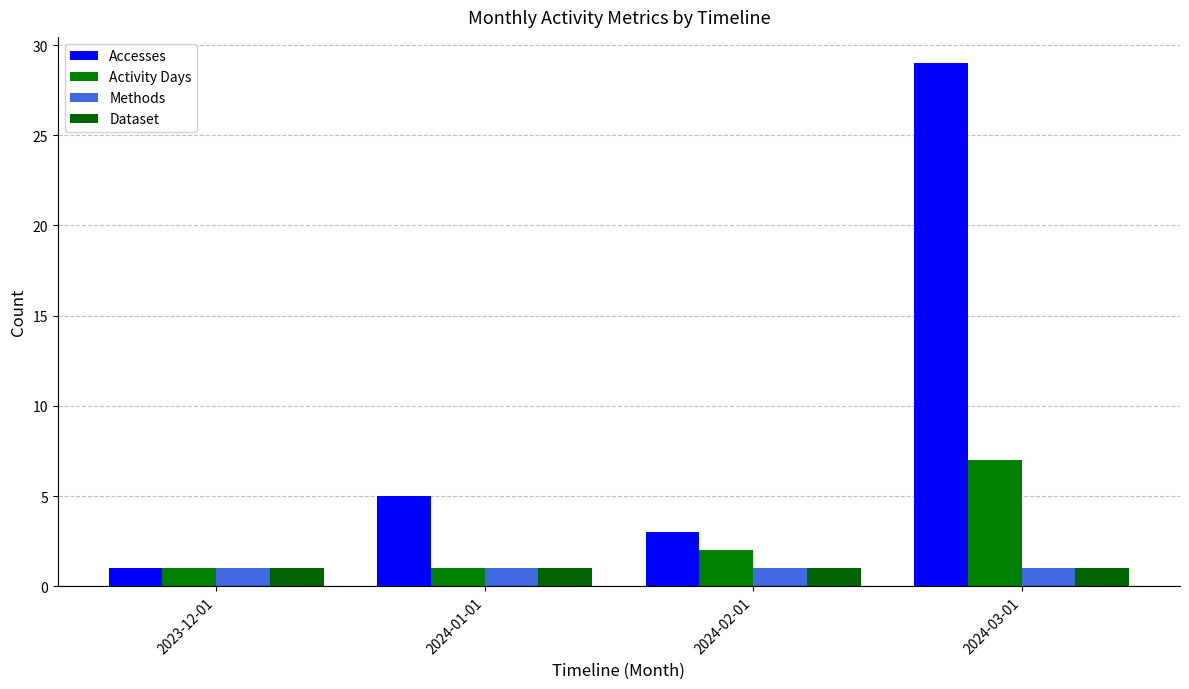

True or false: Dataset has a value of 1 at 2024-03-01.

True